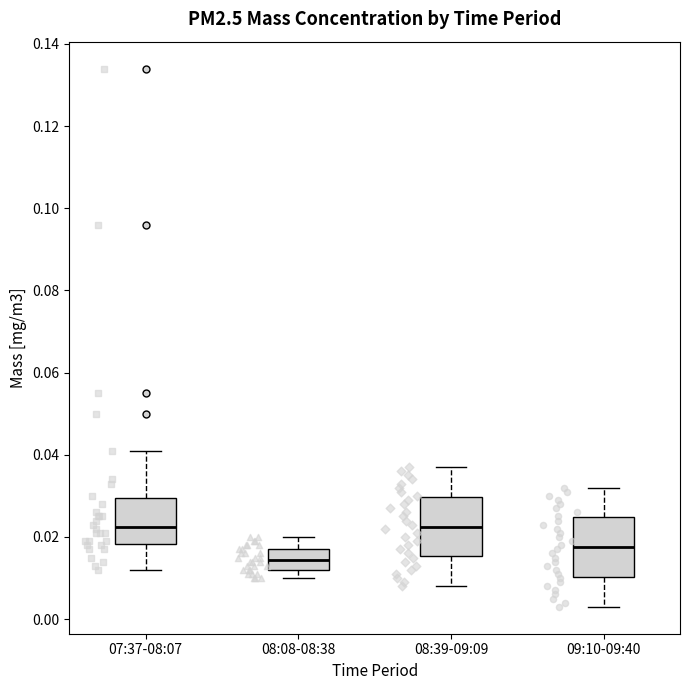

Reading left to right, transcribe this box plot: for each box, give where its median line is, the range the box spans, and where its two whiskers end, as read against the y-axis. The values are not printed on the chart, so give them approximately, as read against the axis.

07:37-08:07: median 0.022, box 0.018 to 0.030, whiskers 0.012 to 0.042
08:08-08:38: median 0.014, box 0.012 to 0.018, whiskers 0.010 to 0.020
08:39-09:09: median 0.022, box 0.016 to 0.030, whiskers 0.008 to 0.038
09:10-09:40: median 0.018, box 0.010 to 0.024, whiskers 0.004 to 0.032